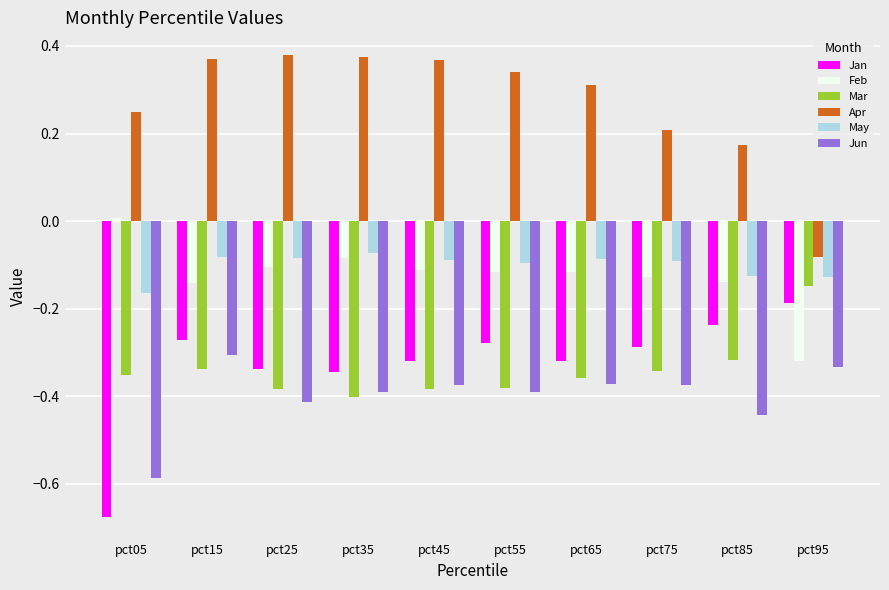

At which label does Feb reach its minimum?

pct95